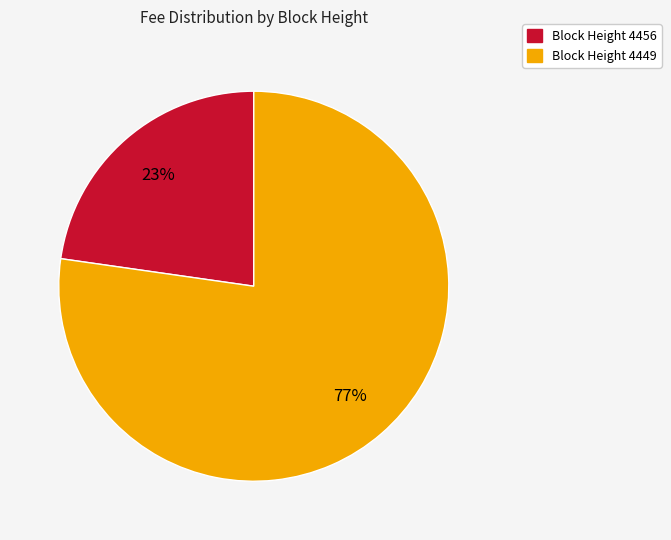

To the nearest percent, what is the average slice percentage?

50%